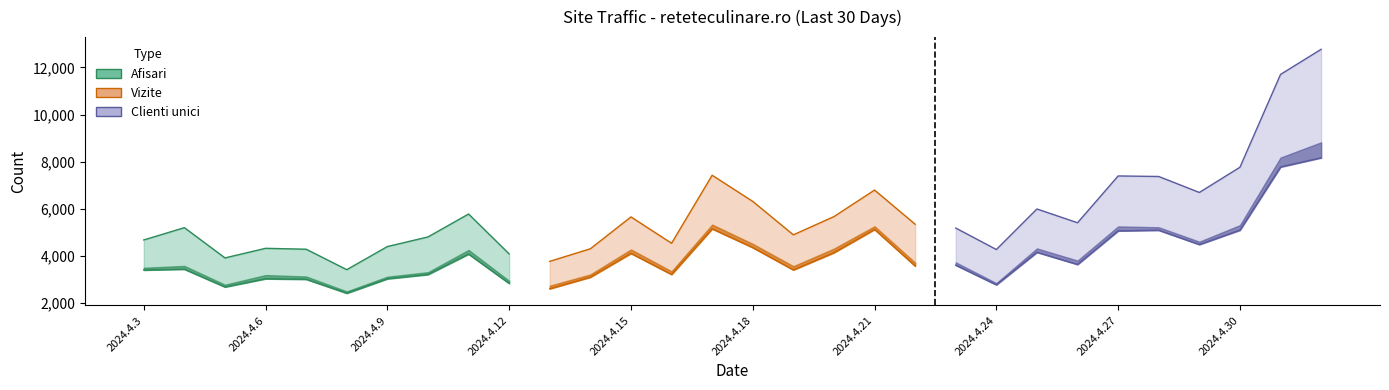

Where does the Afisari series first go above 5347?

2024.4.11